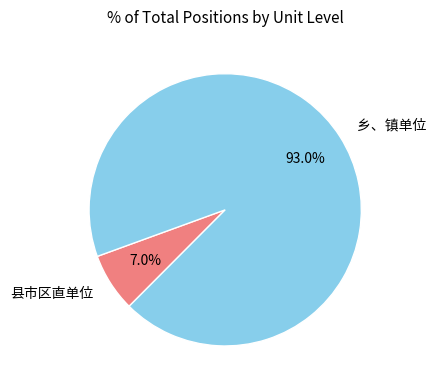

Which category has the smallest portion of the pie?

县市区直单位